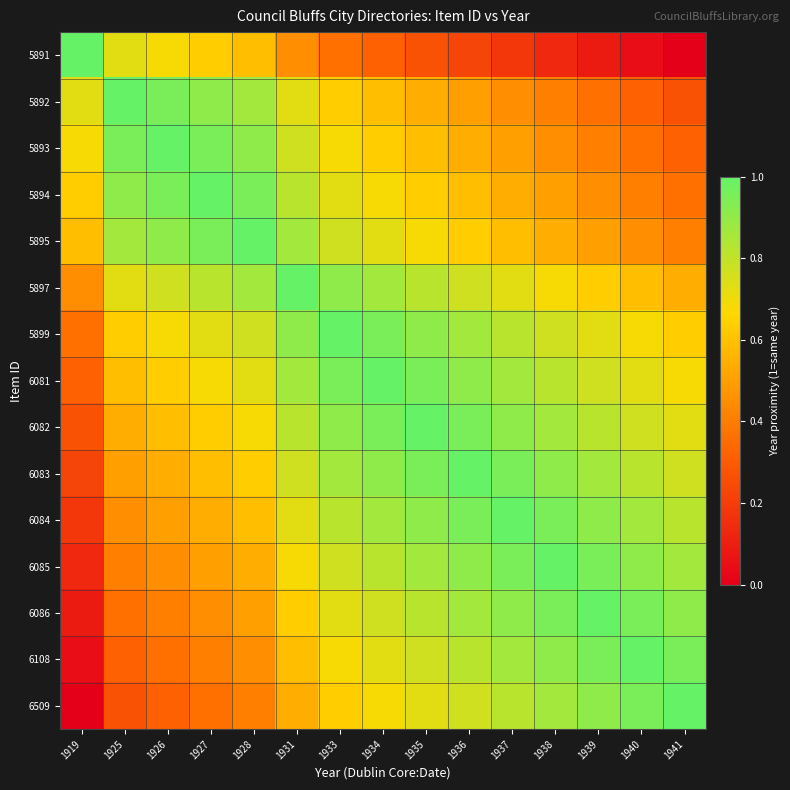

At 1935, list the series in order from largest to smallest.

6082, 6081, 6083, 5899, 6084, 6085, 5897, 6086, 6108, 6509, 5895, 5894, 5893, 5892, 5891